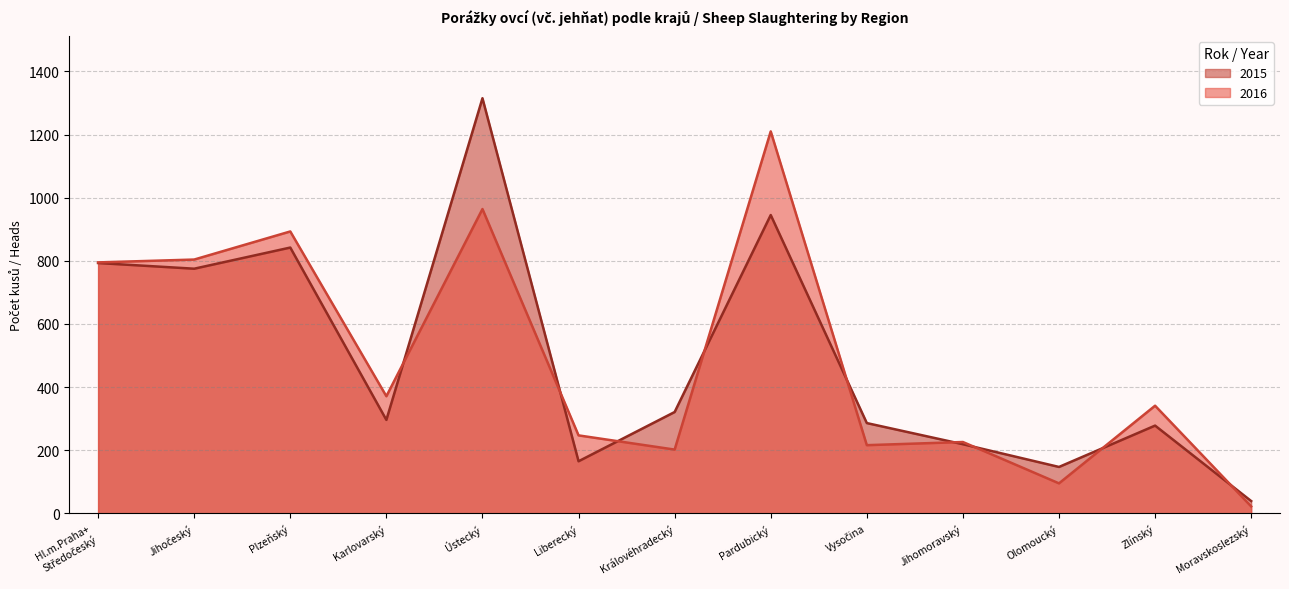

The value of 2015 at Pardubický is 1358. True or false?

False